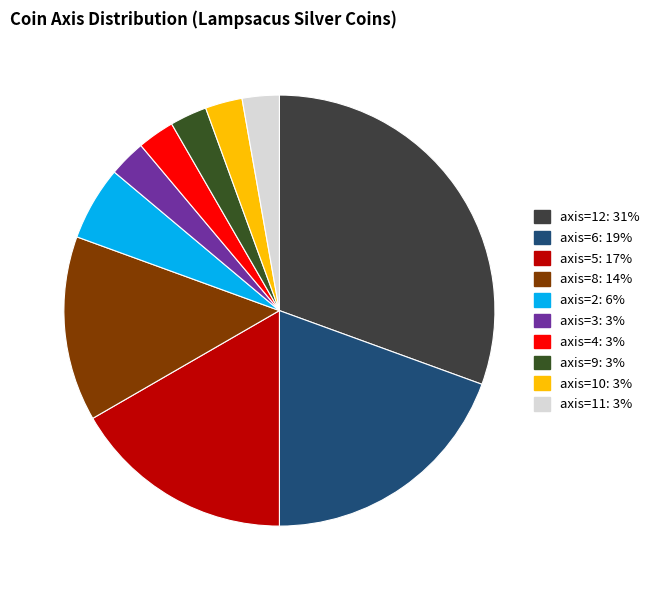

The axis=2 slice represents 1% of the pie. True or false?

False